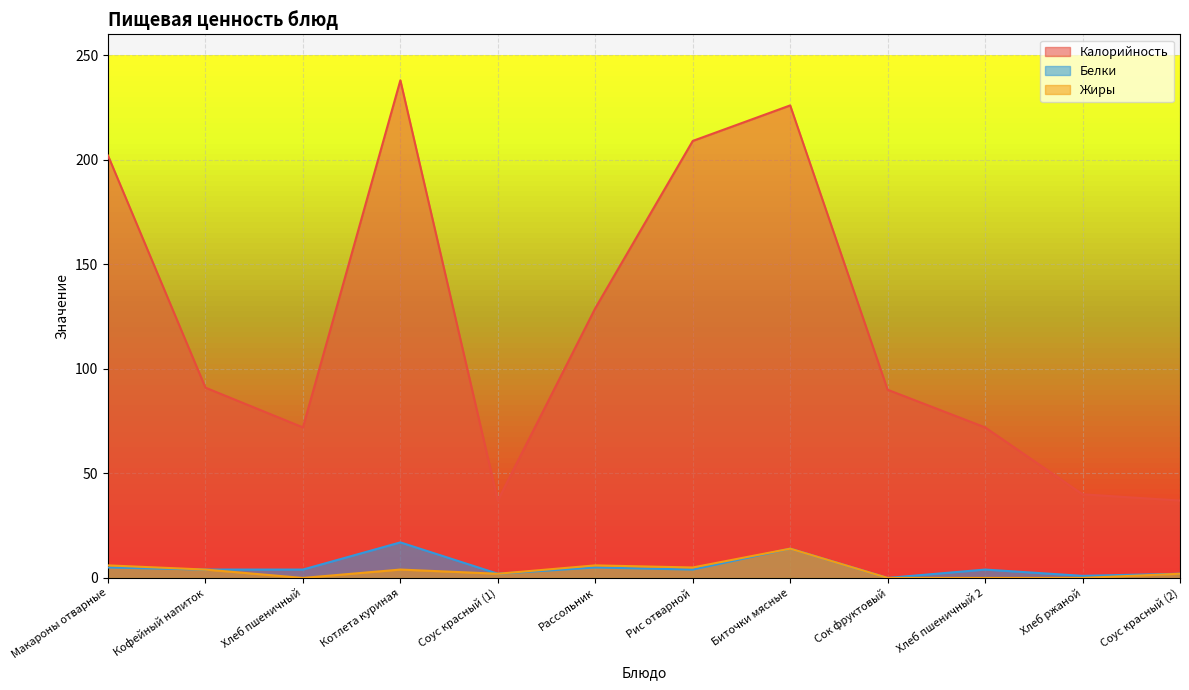

True or false: Жиры and Белки intersect in this chart.

False